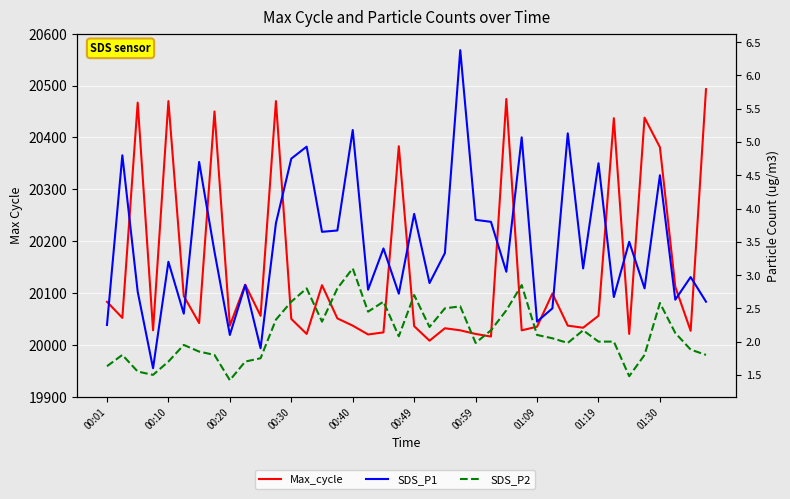

True or false: SDS_P2 and SDS_P1 cross at least once.

False